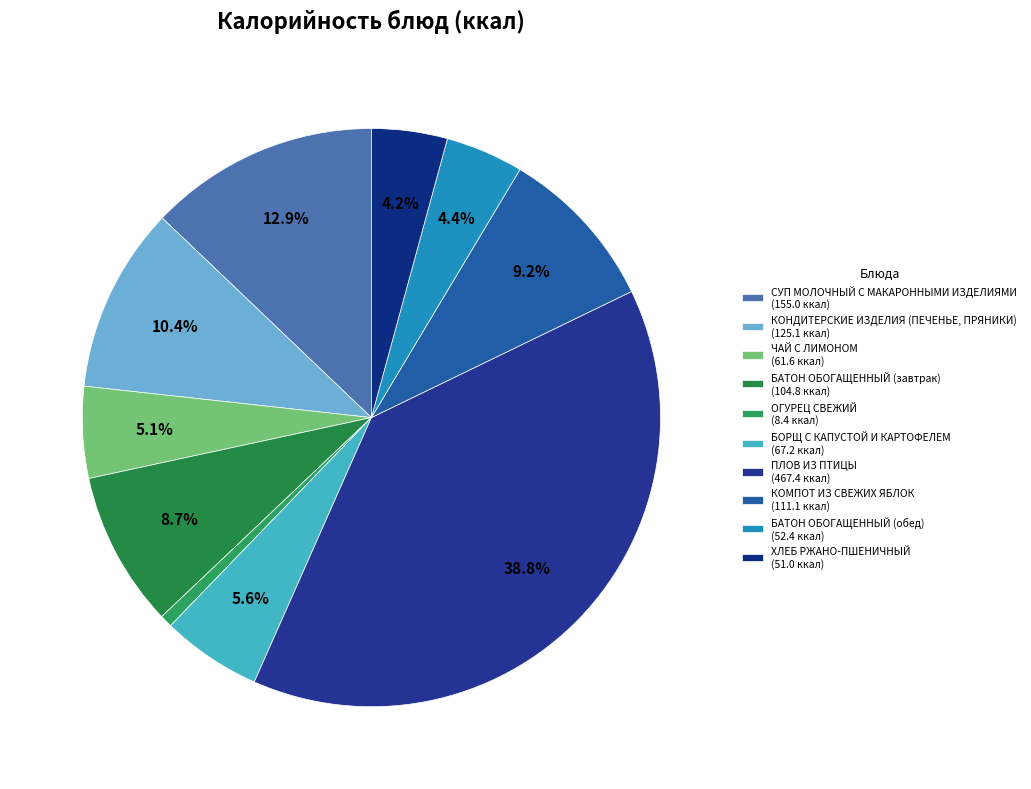

The ХЛЕБ РЖАНО-ПШЕНИЧНЫЙ slice represents 4% of the pie. True or false?

True